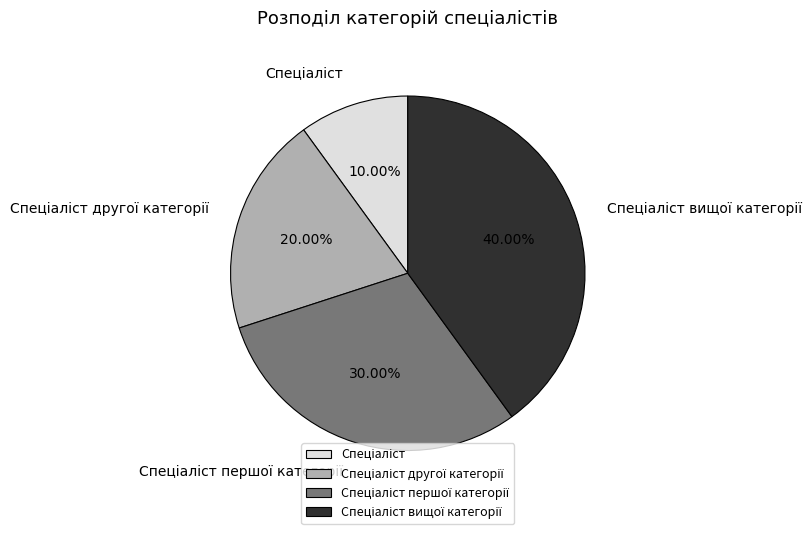

Does any single category account for the majority?

No